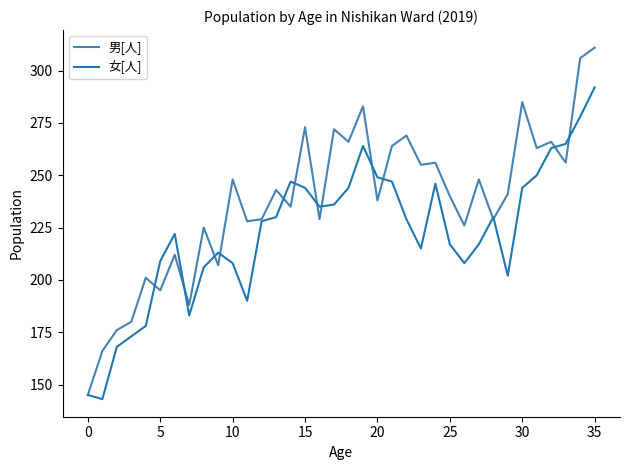

Which series has the largest total across all categories?

男[人]